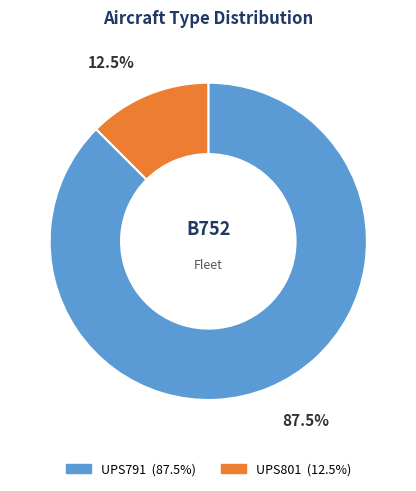

Does UPS801 account for over 50% of the chart?

No